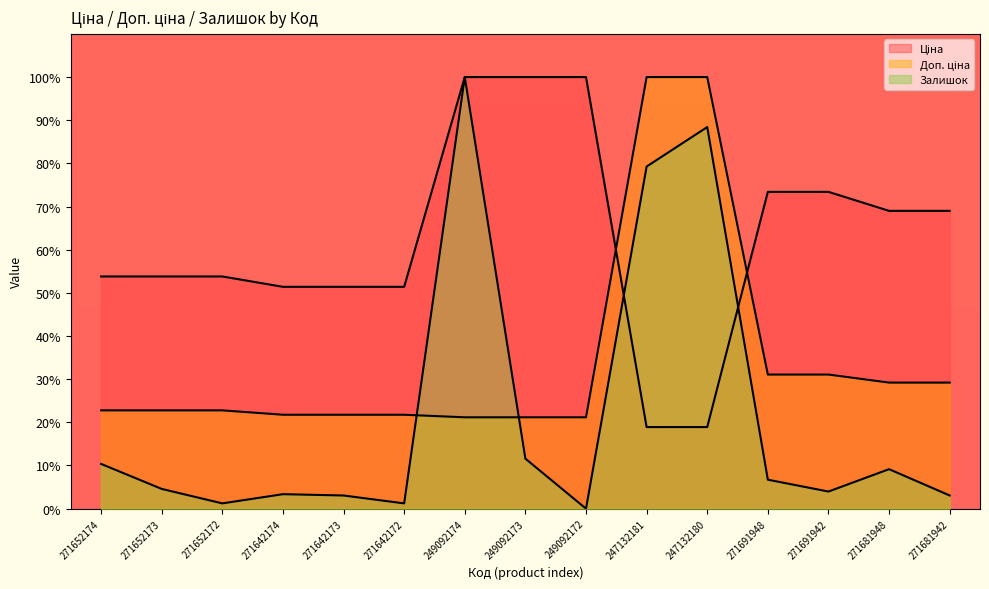

How many distinct data groups are displayed?

3